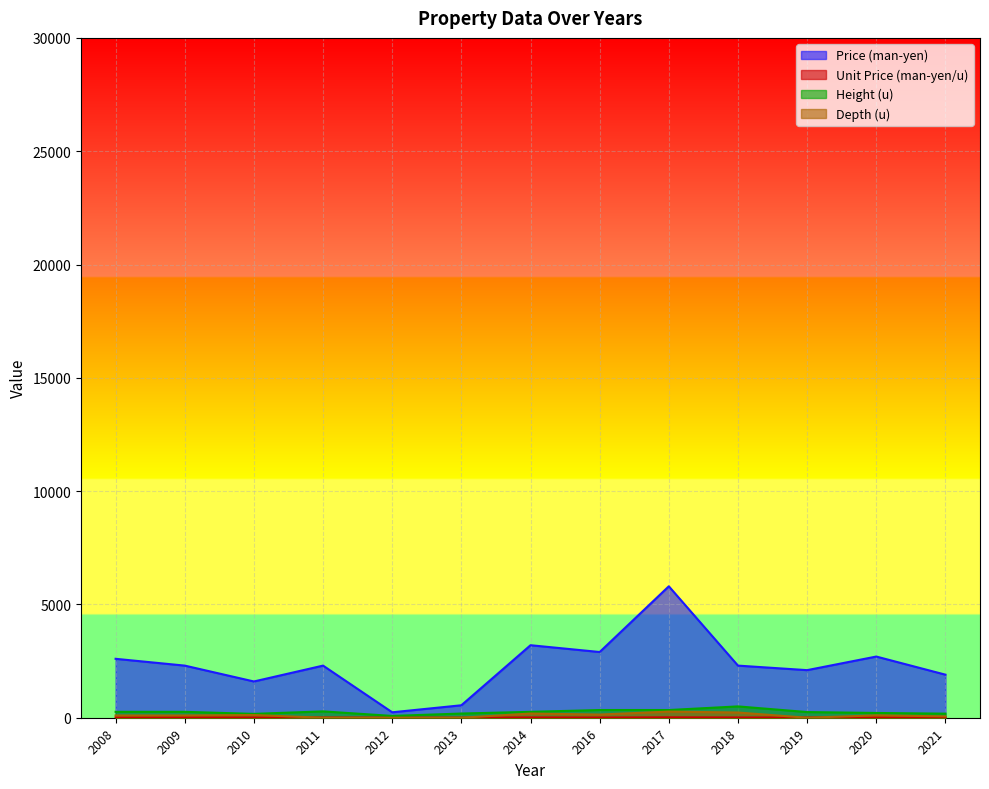

True or false: Height (u) and Unit Price (man-yen/u) cross at least once.

False